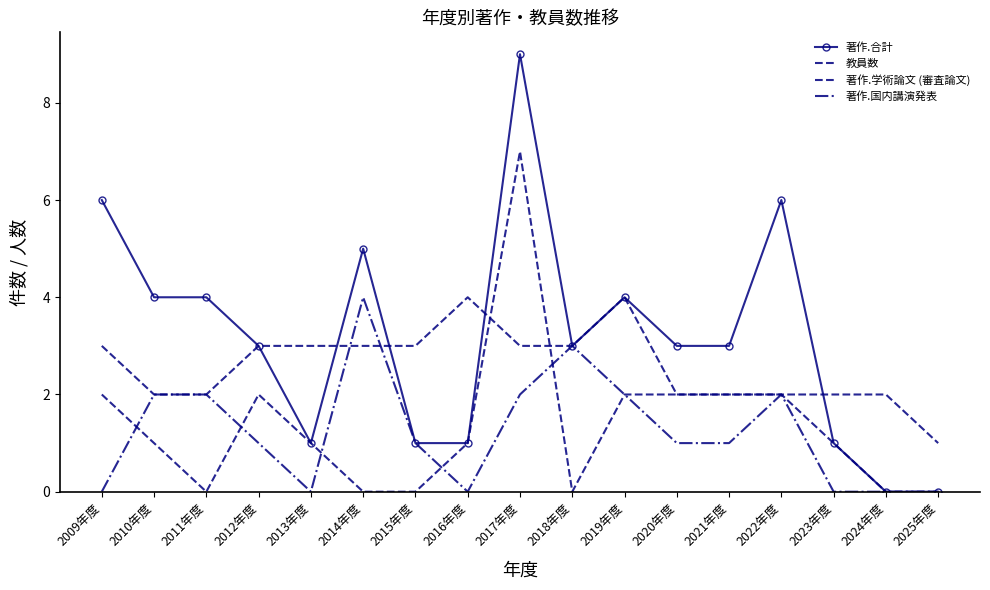

How many distinct data groups are displayed?

4